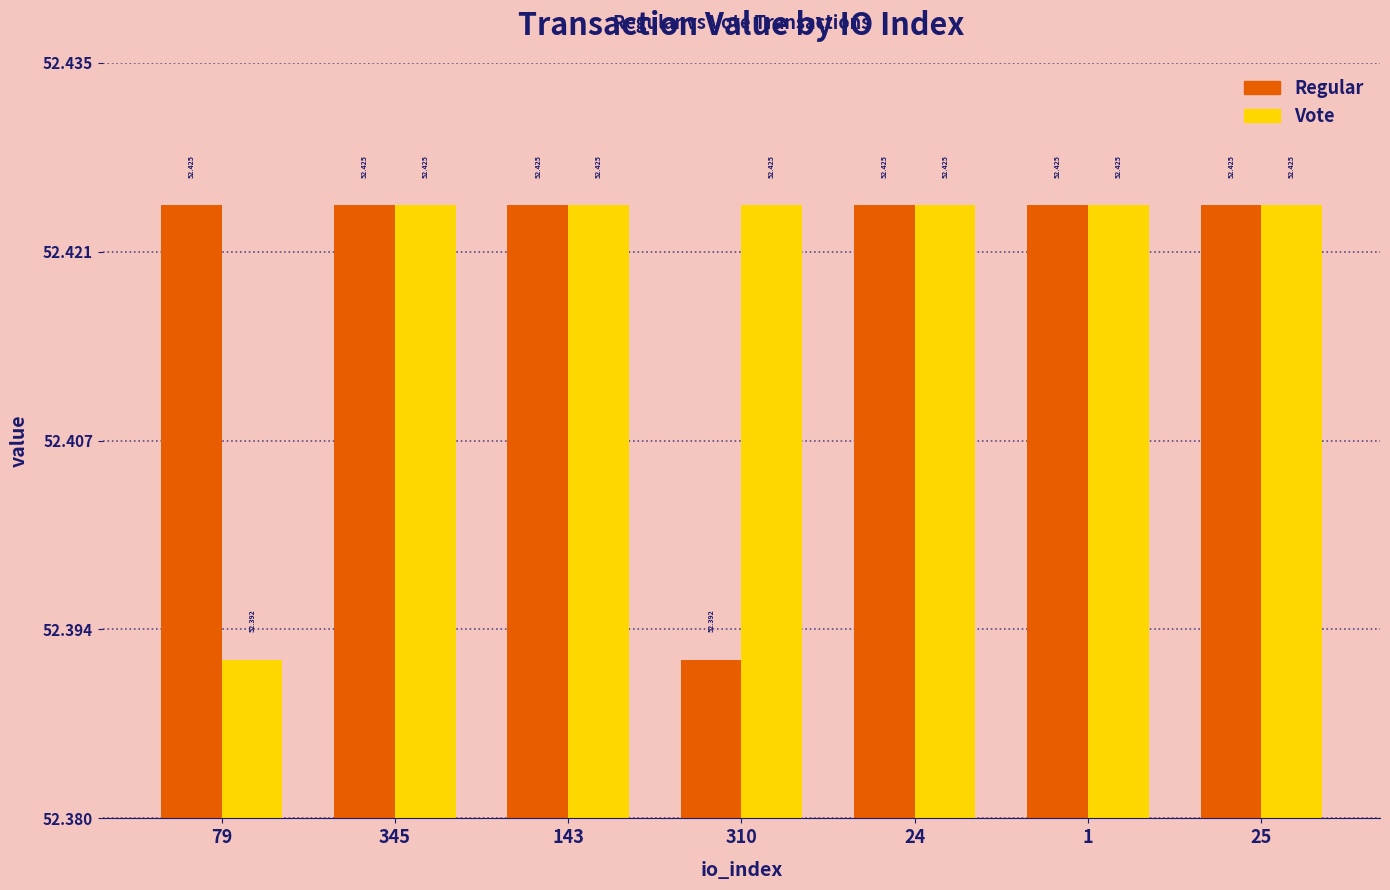

The Vote series shows 27.7 at 1. True or false?

False